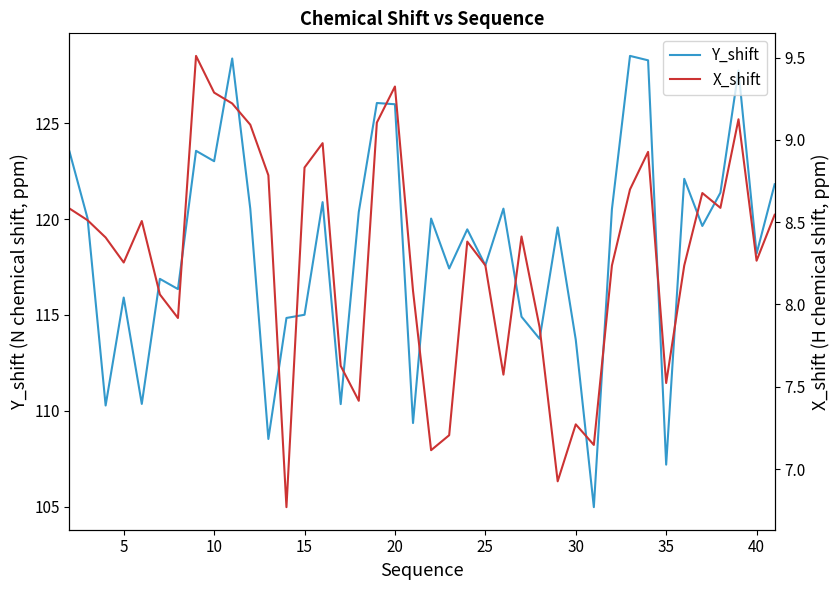

What is the highest value of the X_shift series?

9.5